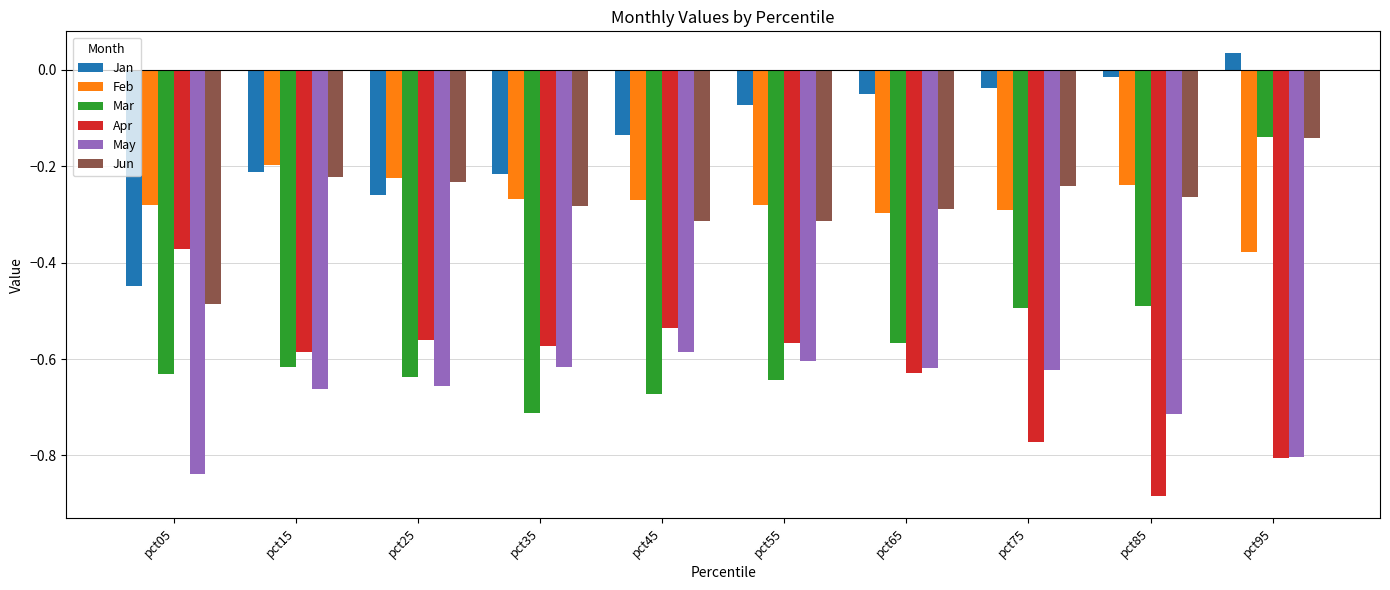

What is the difference between the highest and lowest values at pct15?

0.5